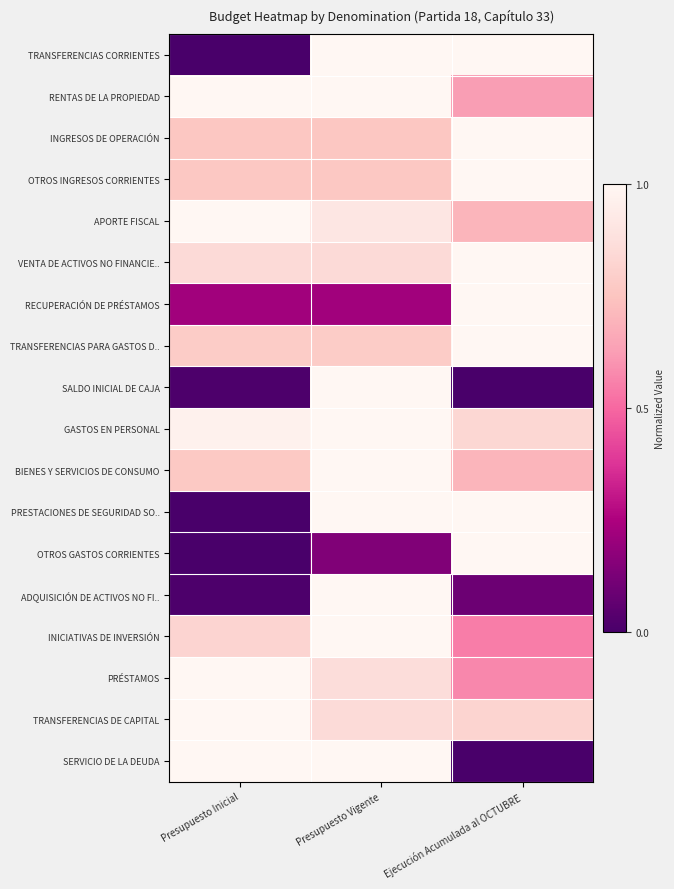

At which category is the sum across all series the highest?

Presupuesto Vigente